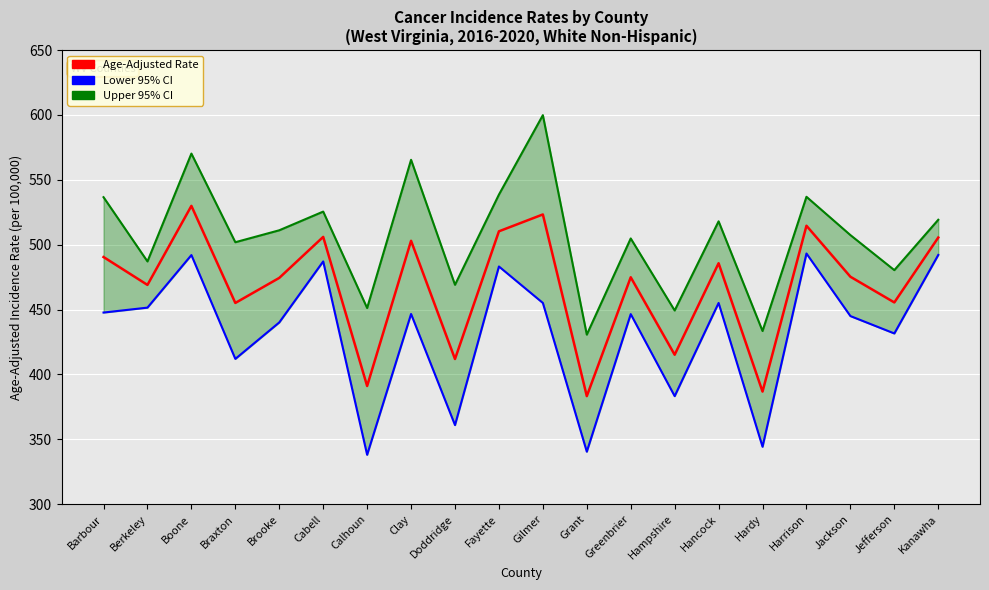

How many data points does each series have?

20